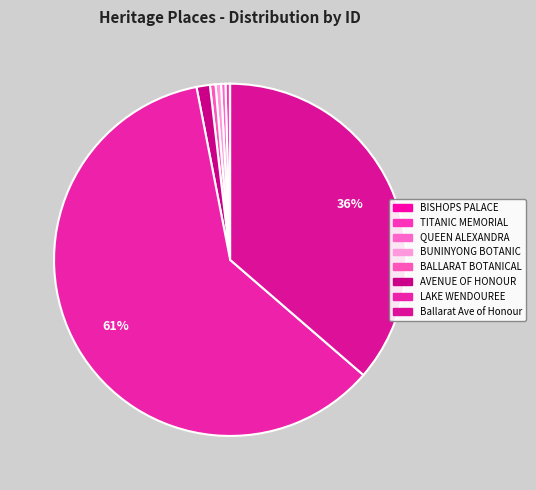

What is the largest slice in the pie chart?

LAKE WENDOUREE